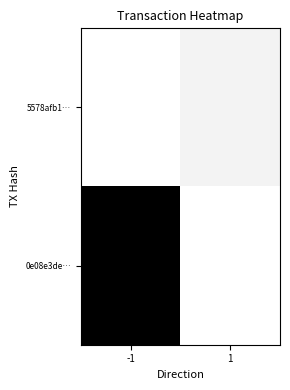

List the series in order of their peak value, highest first.

0e08e3de…, 5578afb1…